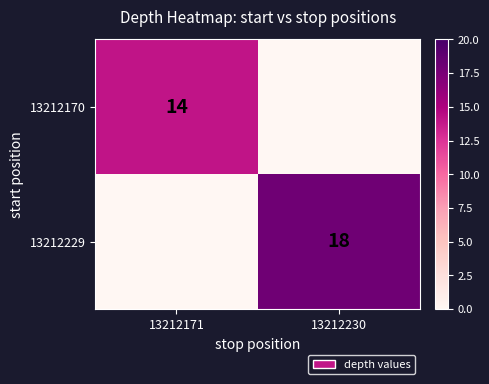

The 13212170 series shows 21 at 13212171. True or false?

False